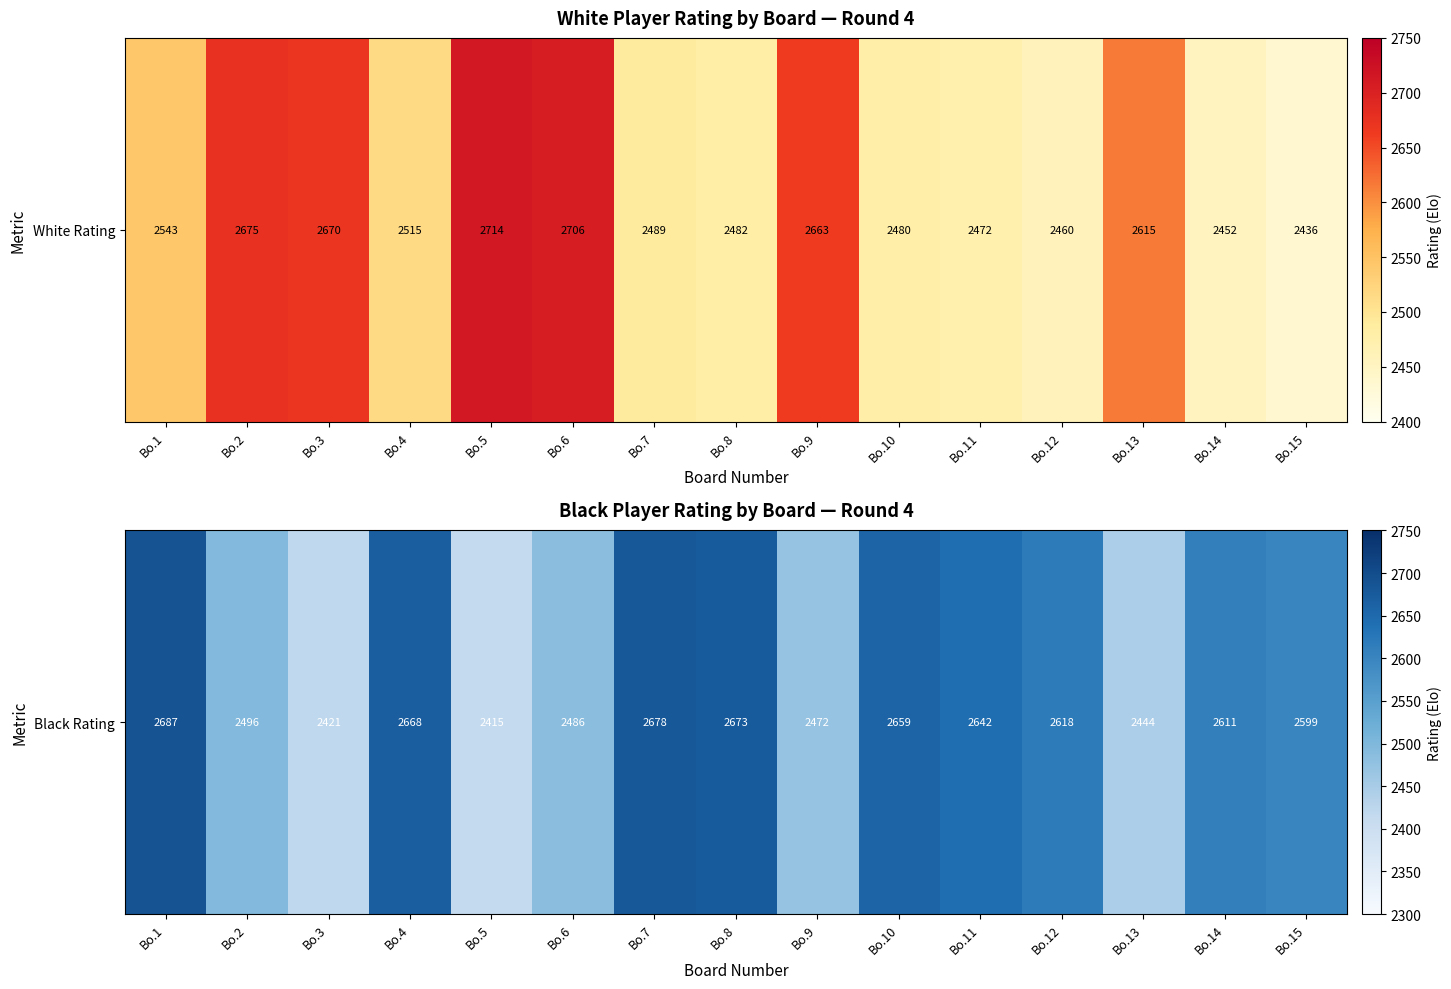

Rank the categories by value from lowest to highest.

Bo.5, Bo.3, Bo.13, Bo.9, Bo.6, Bo.2, Bo.15, Bo.14, Bo.12, Bo.11, Bo.10, Bo.4, Bo.8, Bo.7, Bo.1